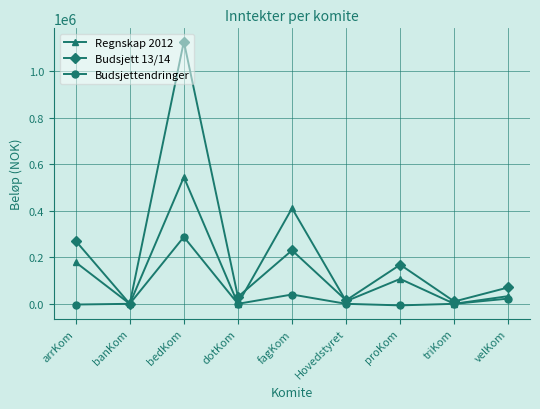

At which category does Regnskap 2012 reach its first local peak?

bedKom